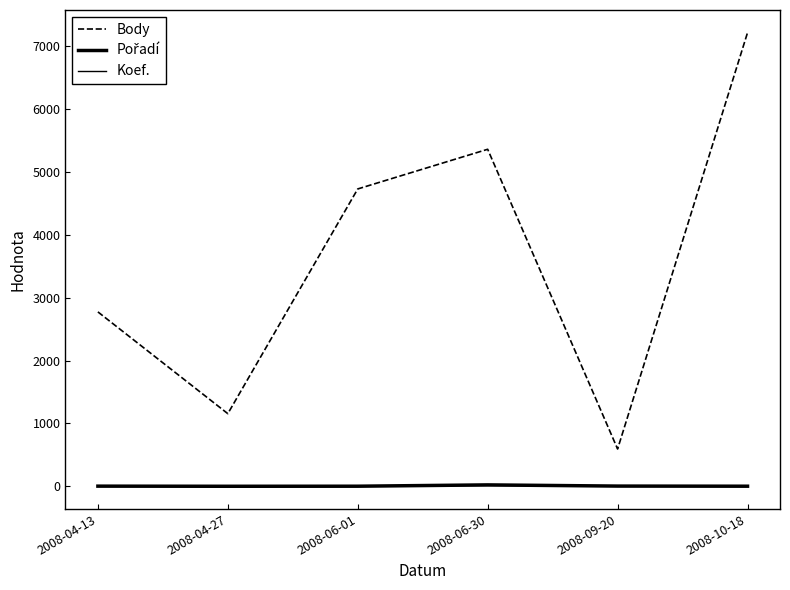

What is the maximum value for Pořadí?

23